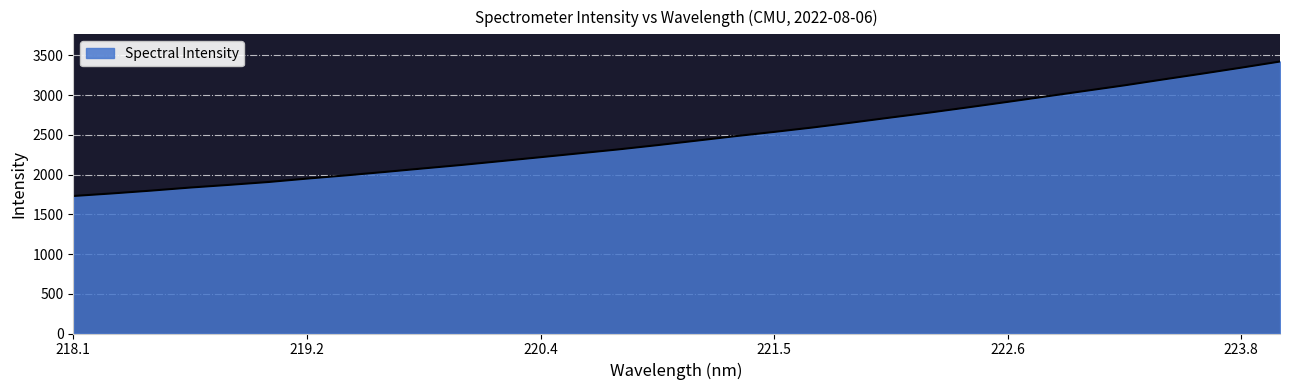

What is the difference between the maximum and minimum values?

1692.5